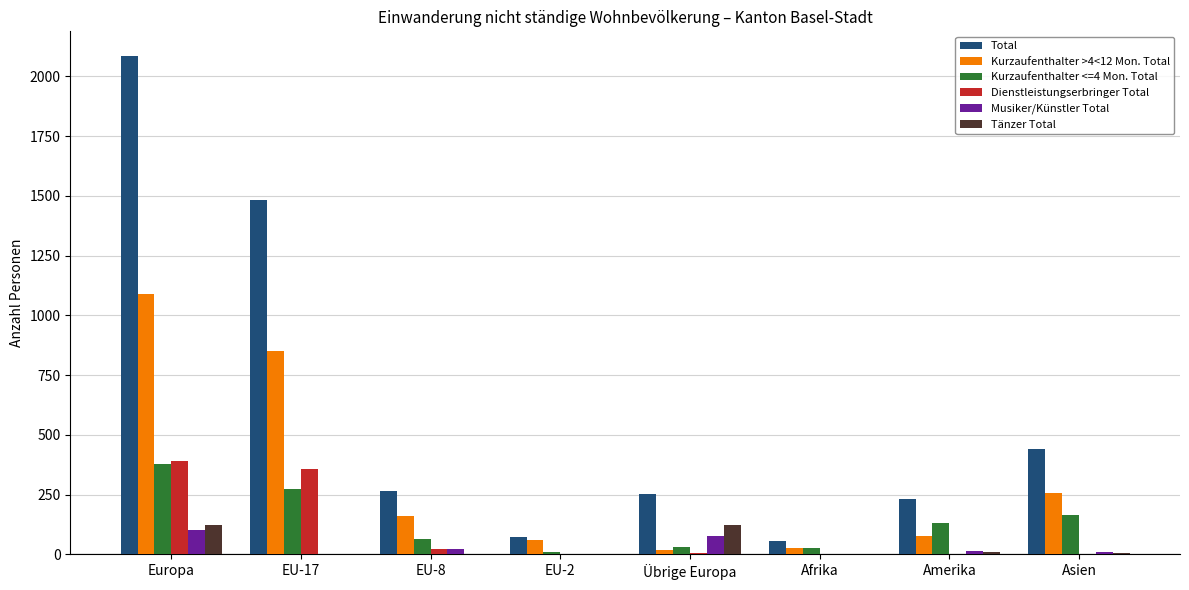

What is the maximum value shown in the chart?

2084